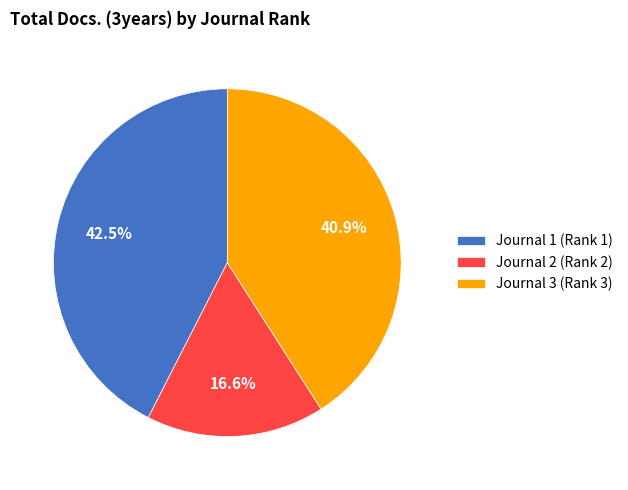

Which category has the biggest portion of the pie?

Journal 1 (Rank 1)